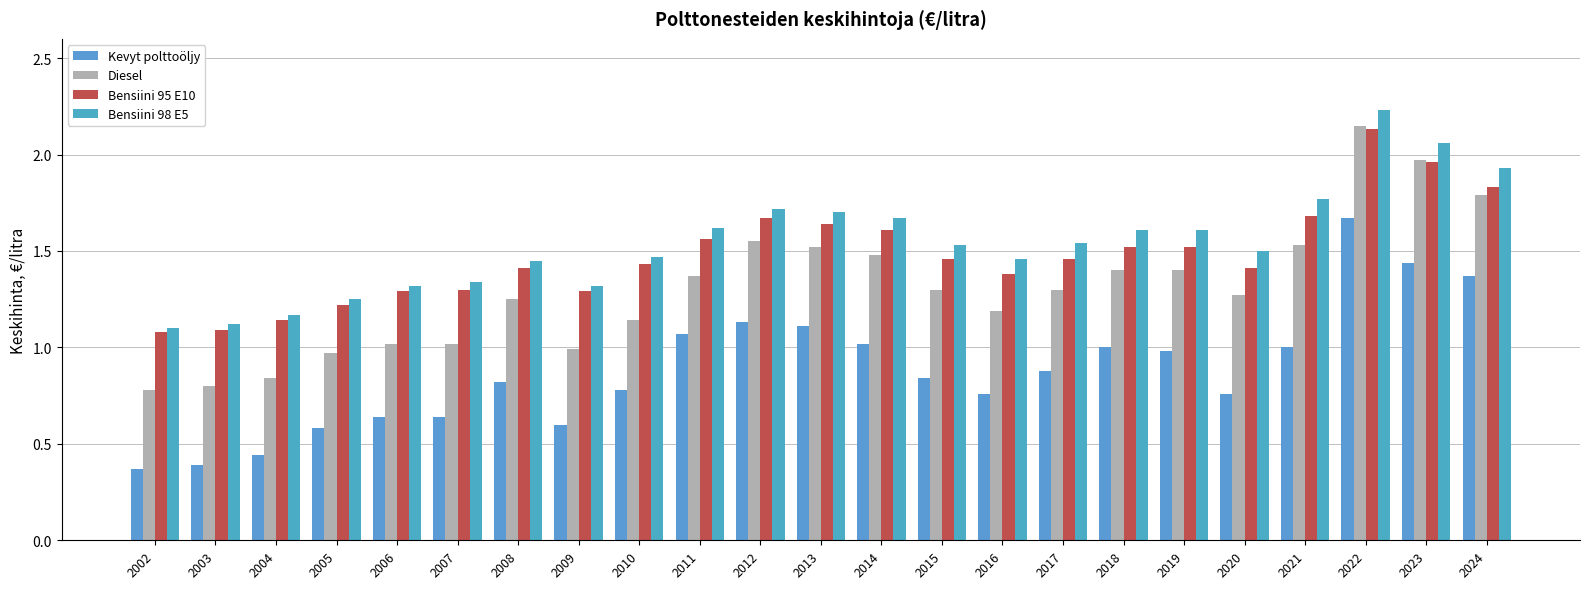

Which series has the largest range (max minus min)?

Diesel